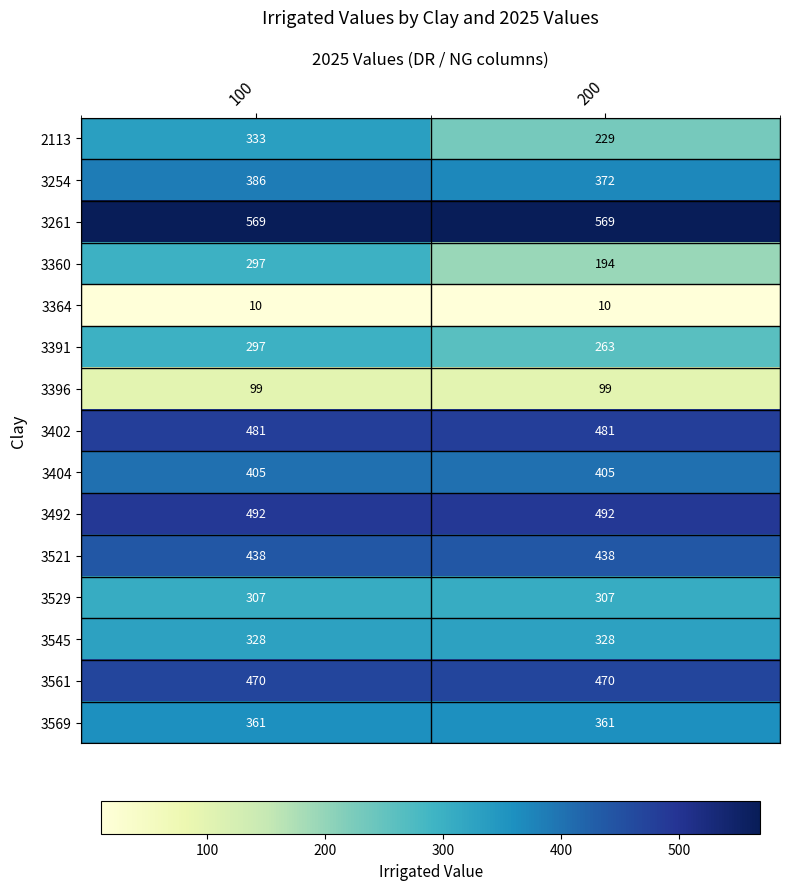

Reading left to right, transcribe all the data shown in this chart.

2113: 100=333	200=229
3254: 100=386	200=372
3261: 100=569	200=569
3360: 100=297	200=194
3364: 100=10	200=10
3391: 100=297	200=263
3396: 100=99	200=99
3402: 100=481	200=481
3404: 100=405	200=405
3492: 100=492	200=492
3521: 100=438	200=438
3529: 100=307	200=307
3545: 100=328	200=328
3561: 100=470	200=470
3569: 100=361	200=361